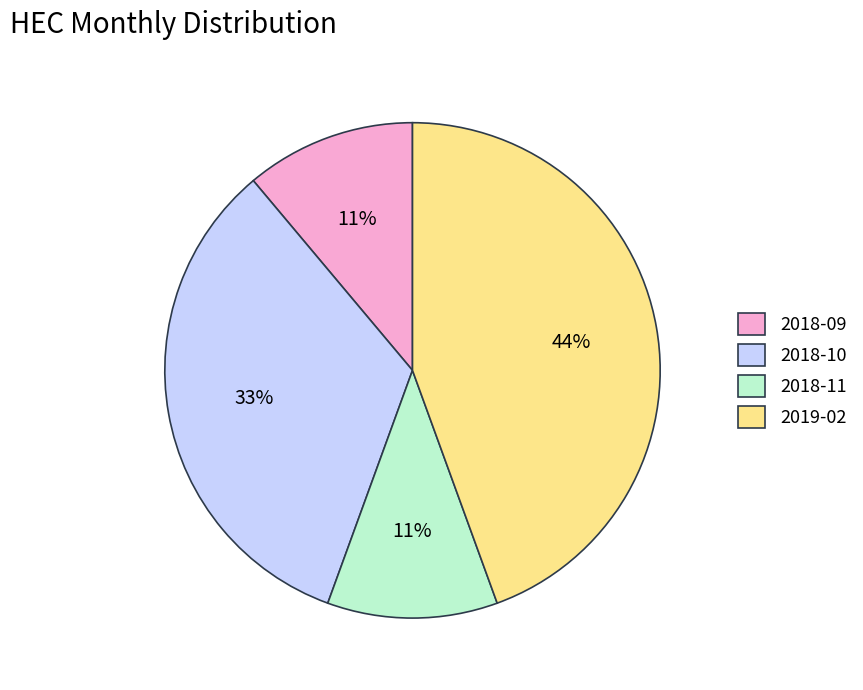

Which slice is the largest?

2019-02